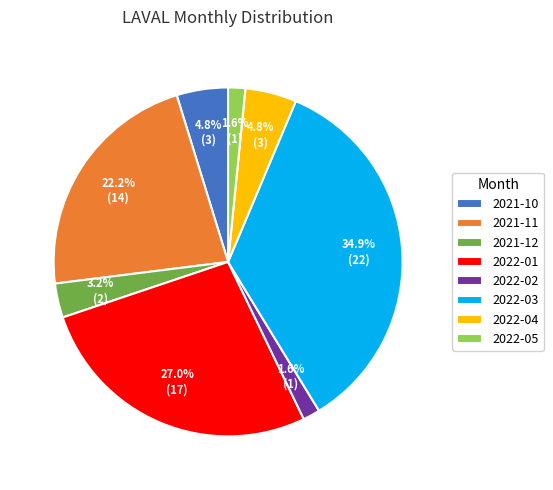

What percentage is NOT represented by 2022-04?

95.2%